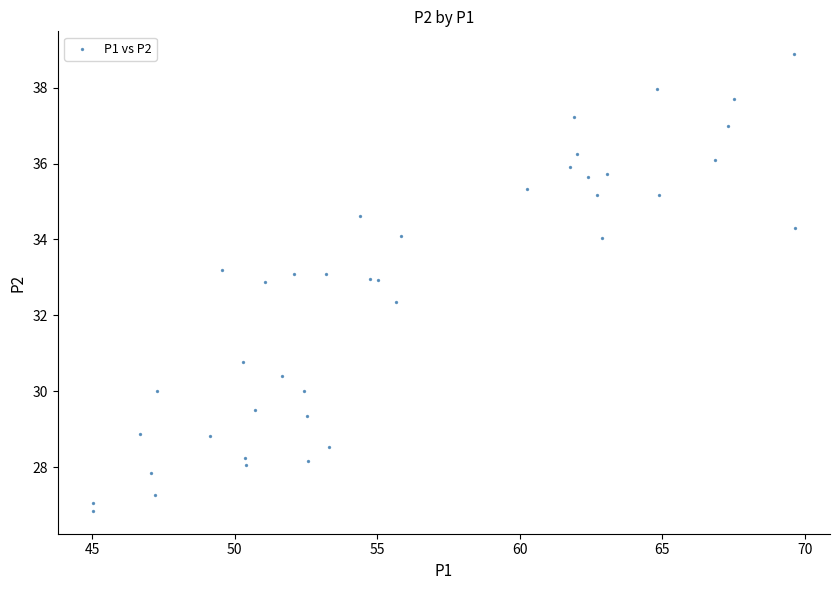

What Y value in the scatter plot is closest to 32?

32.4